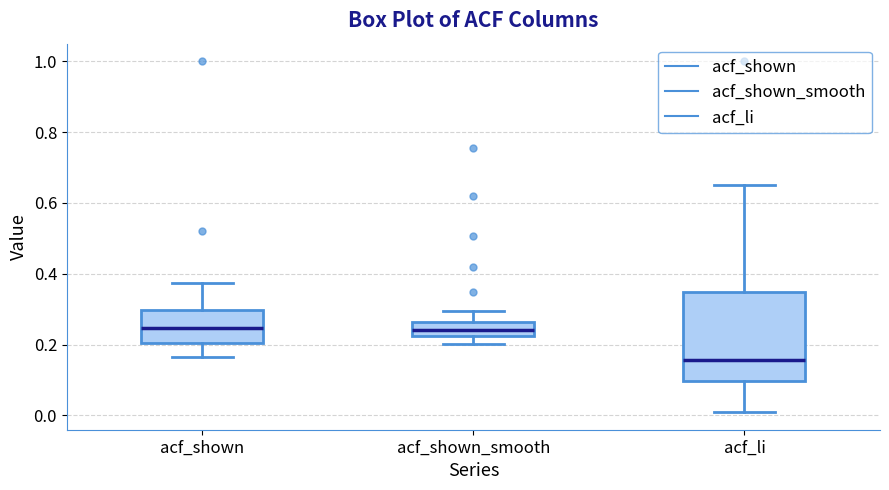

Which box is the tallest, from its lower edge to its upper edge?

acf_li